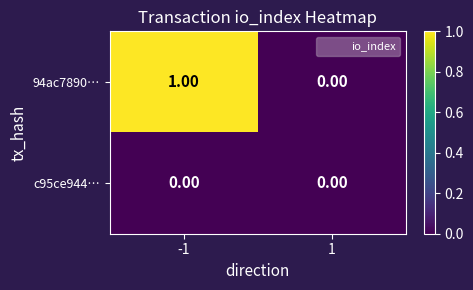

At which category is the sum across all series the highest?

-1